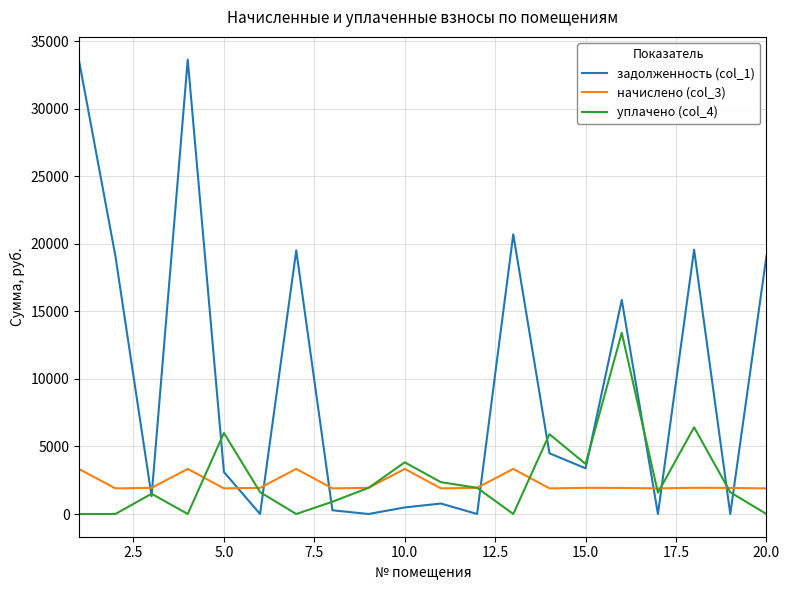

What is the highest value of the задолженность (col_1) series?

33630.5